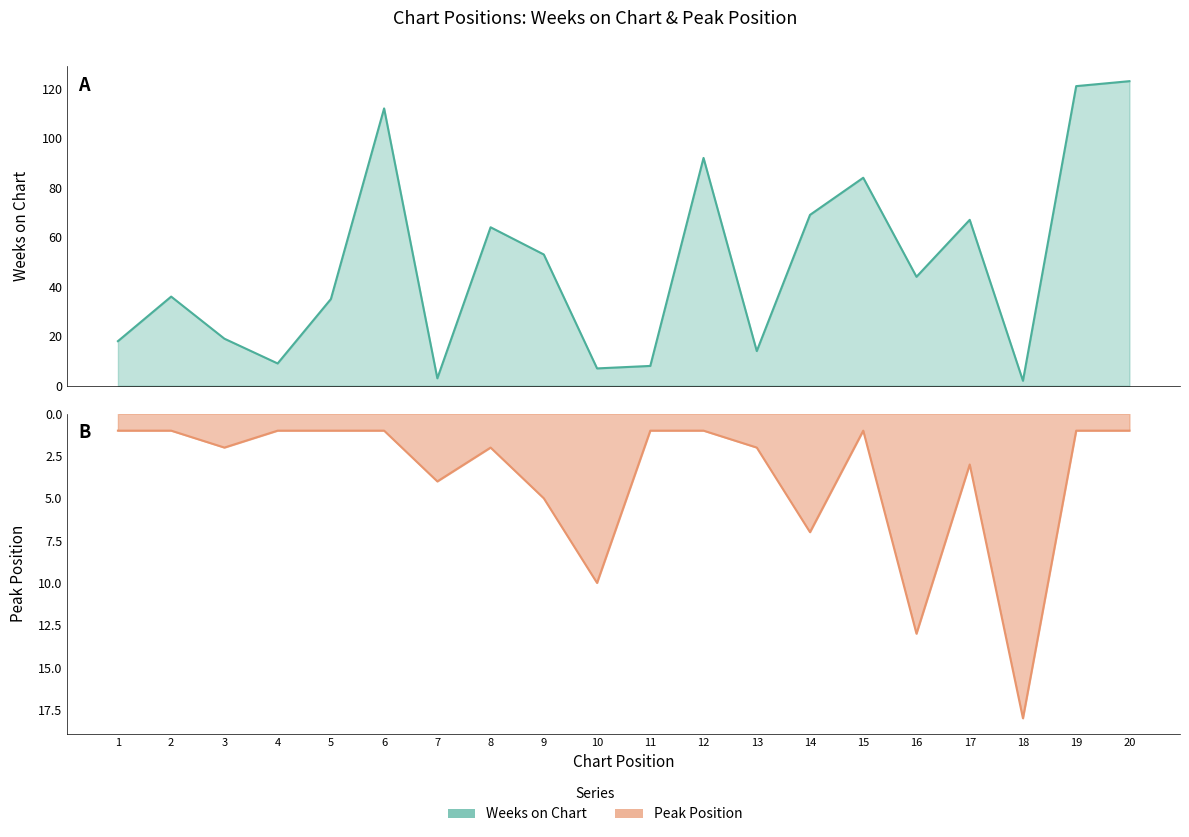

Which category has the lowest value in the Peak Position series?

1